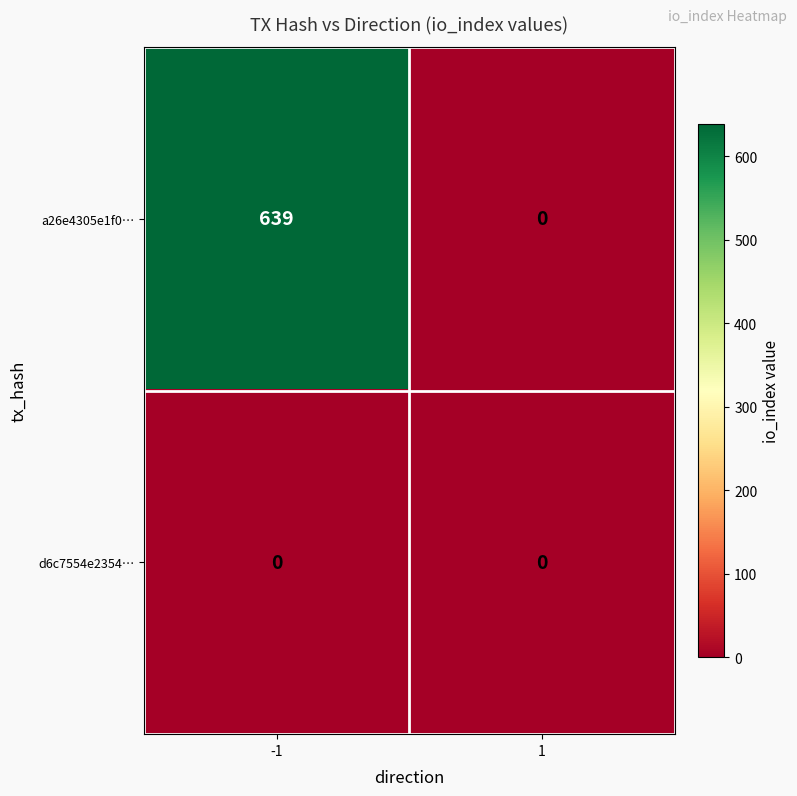

What is the total value across all series at -1?

639